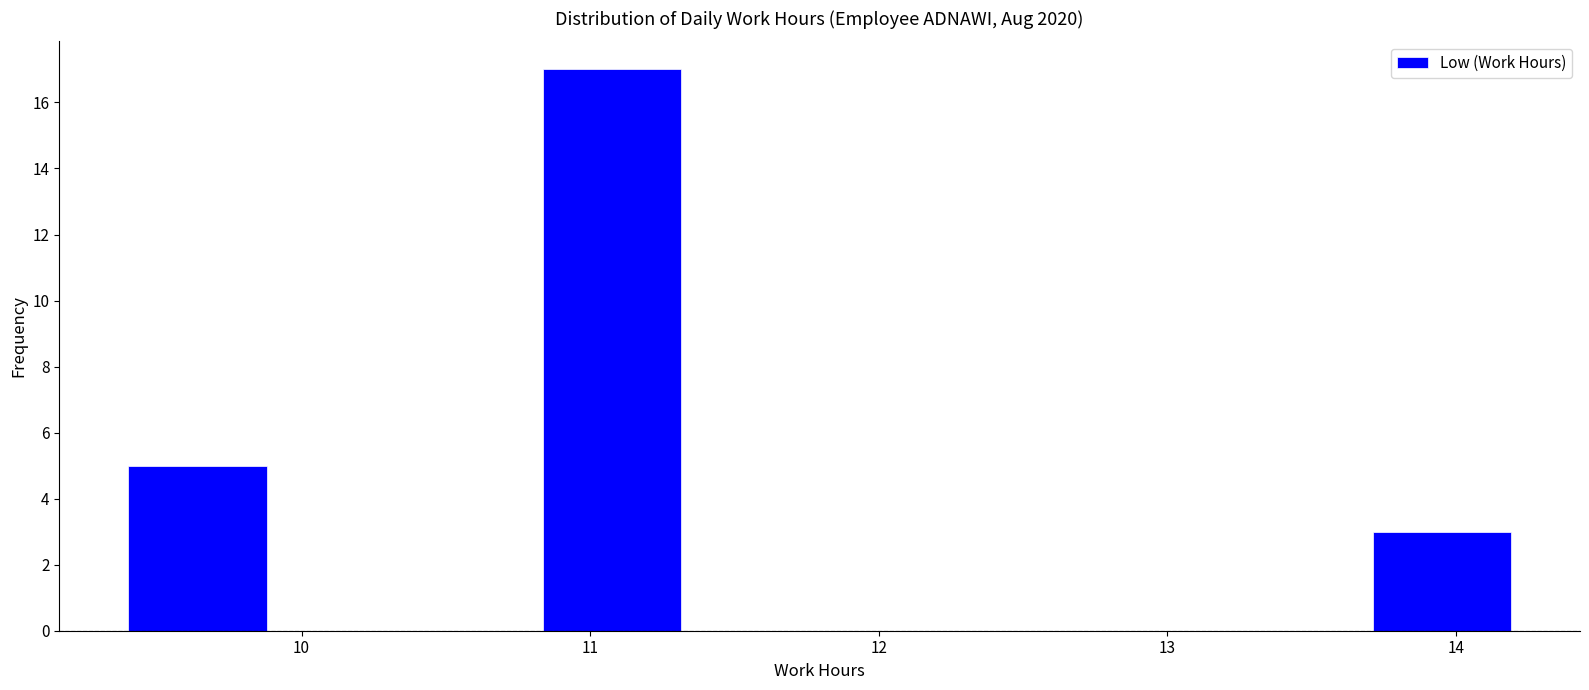

Over which range of the x-axis is the bar tallest?

10.8 to 11.3